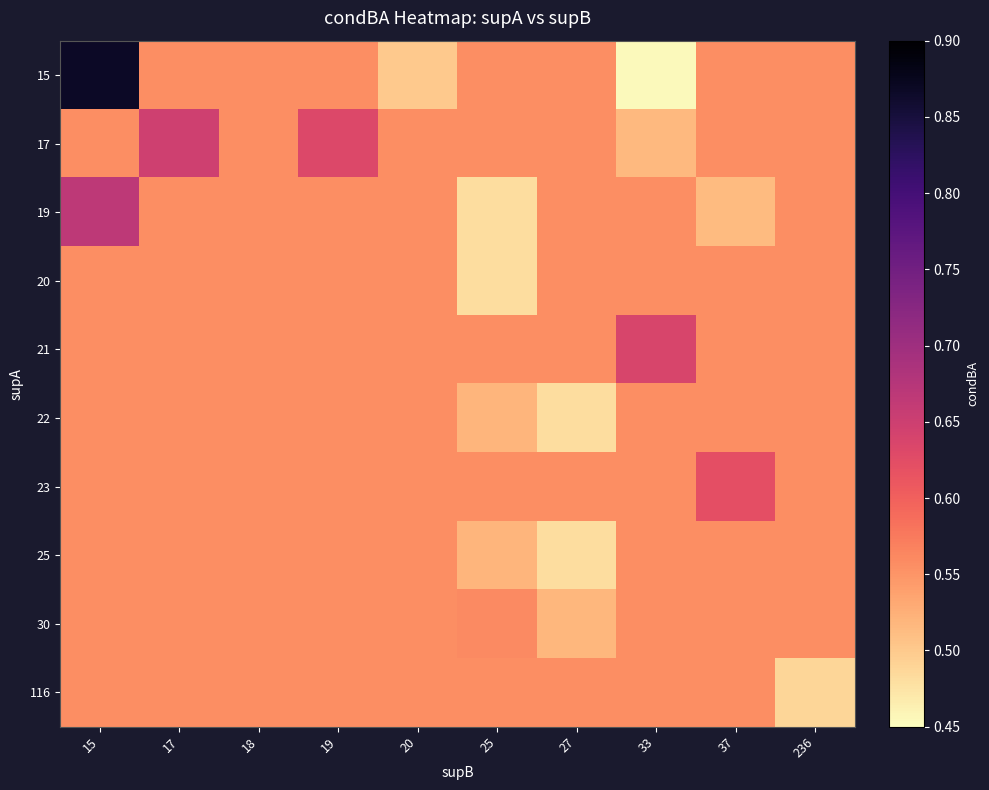

Count the number of categories in the chart.

10